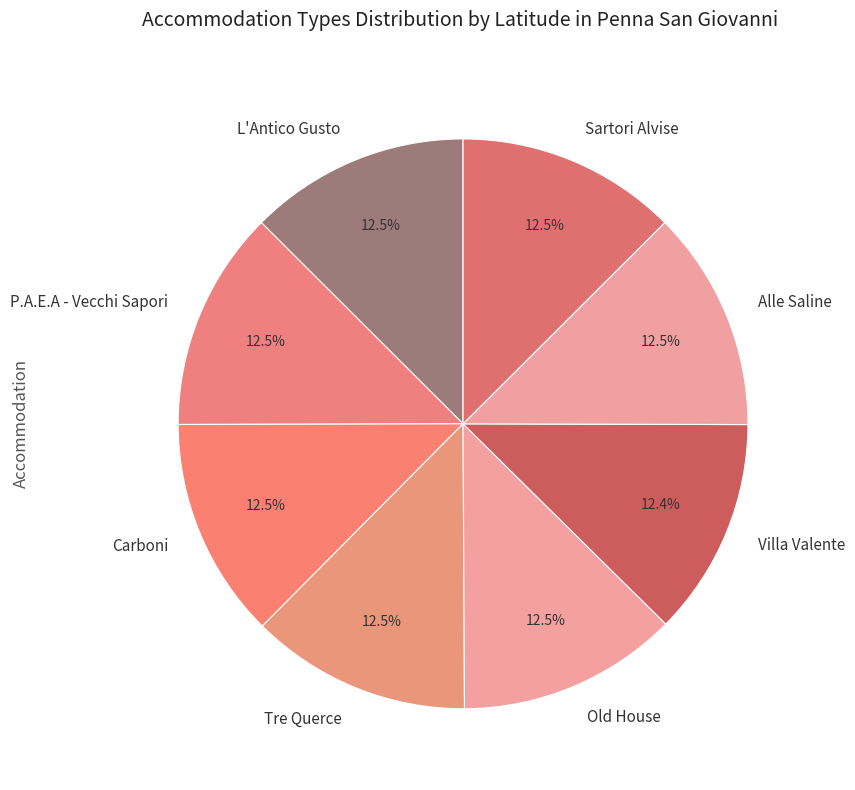

To the nearest percent, what portion does Villa Valente represent?

12%